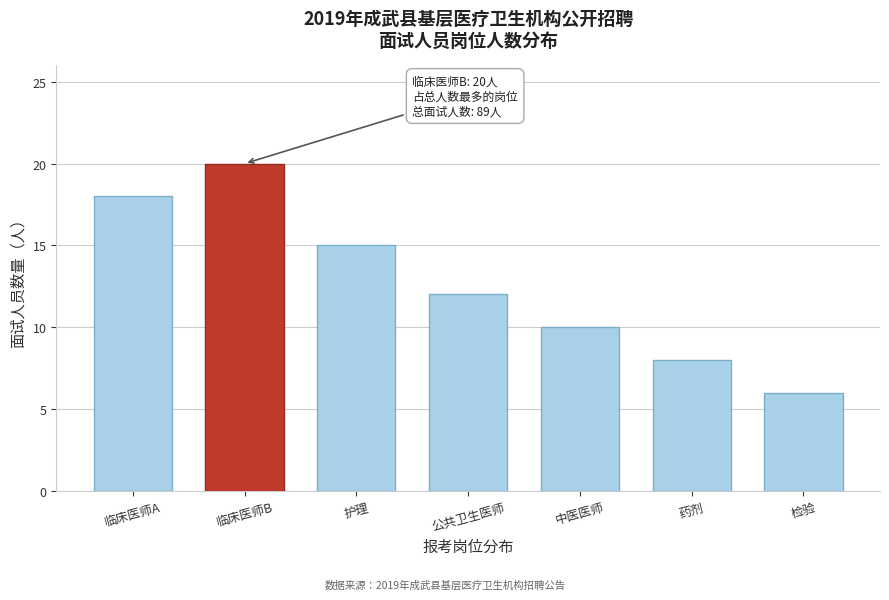

Reading right to left, what are all the values shown in this chart?

6	8	10	12	15	20	18